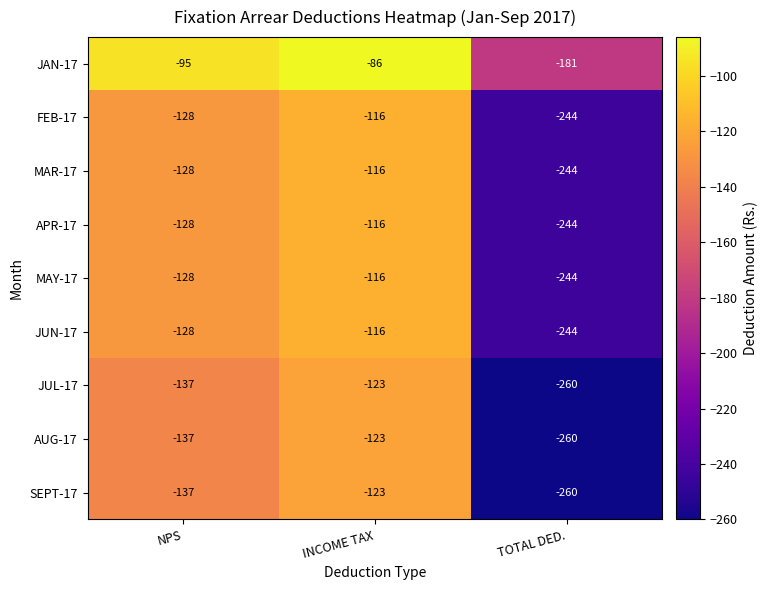

How many values in the APR-17 series are below -128?

1